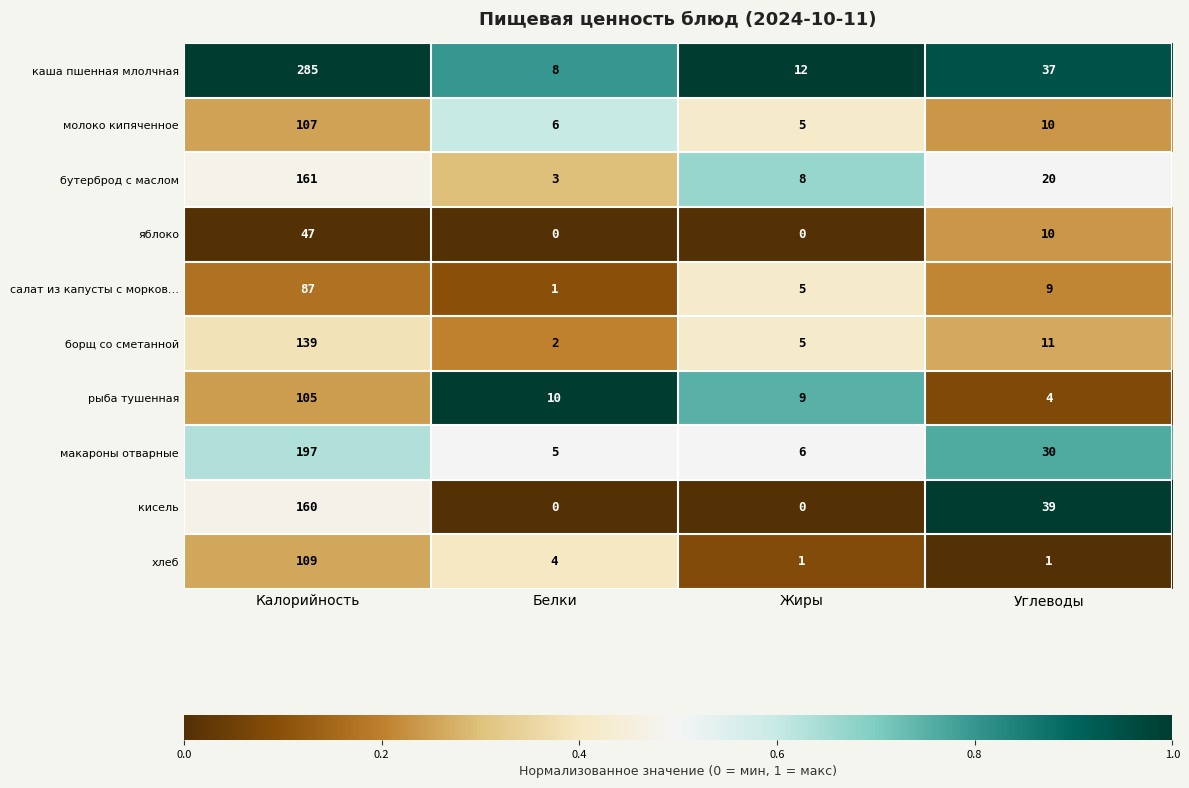

Is it true that яблоко equals 10 at Углеводы?

True